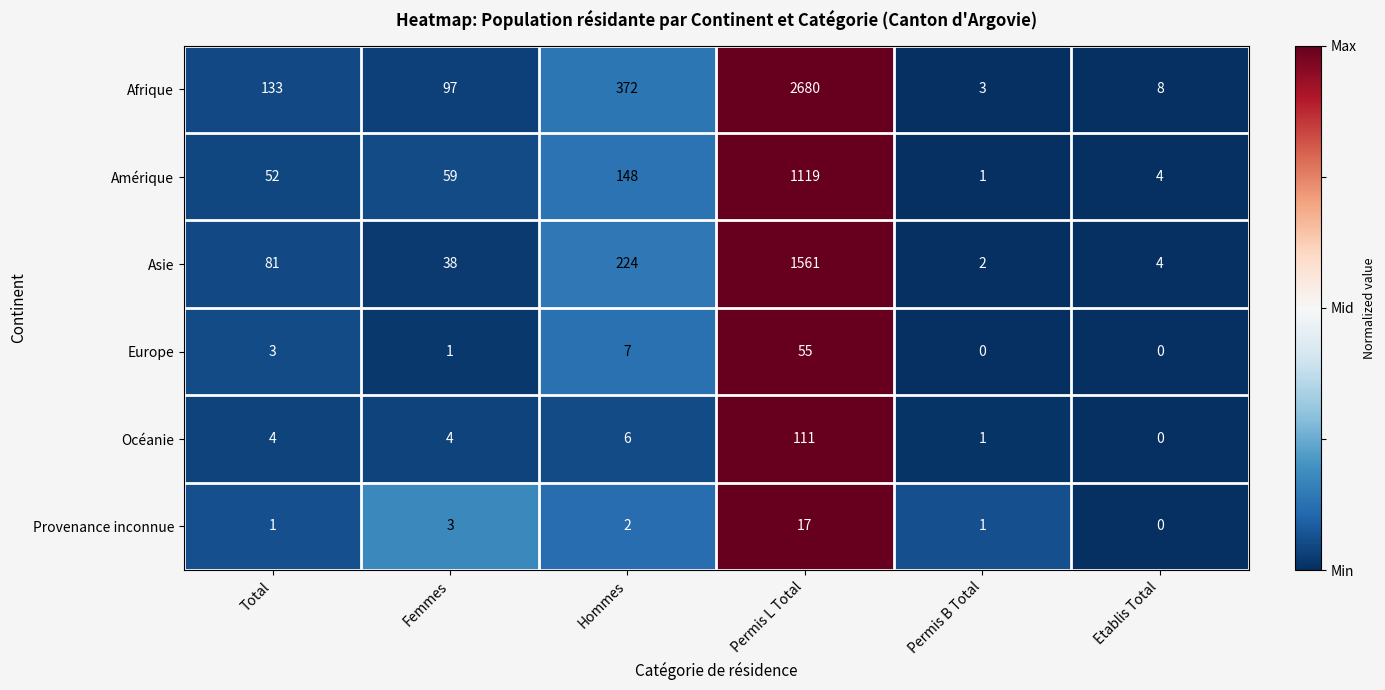

True or false: Provenance inconnue has a value of 1 at Total.

True